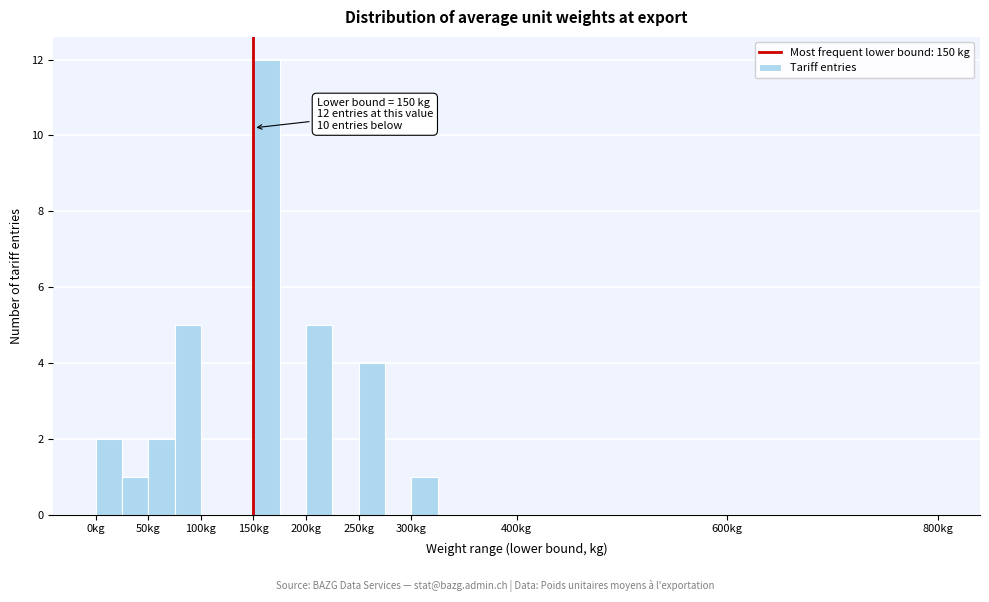

Over which range of the x-axis is the bar tallest?

150 to 175